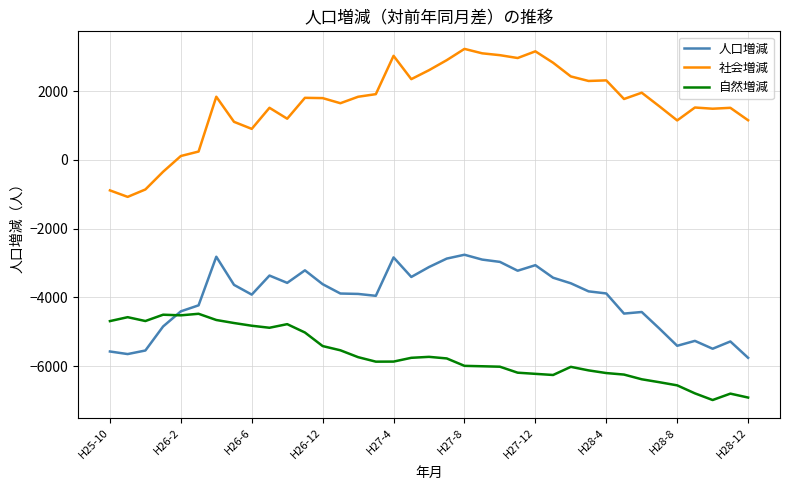

What is the maximum value shown in the chart?

3235